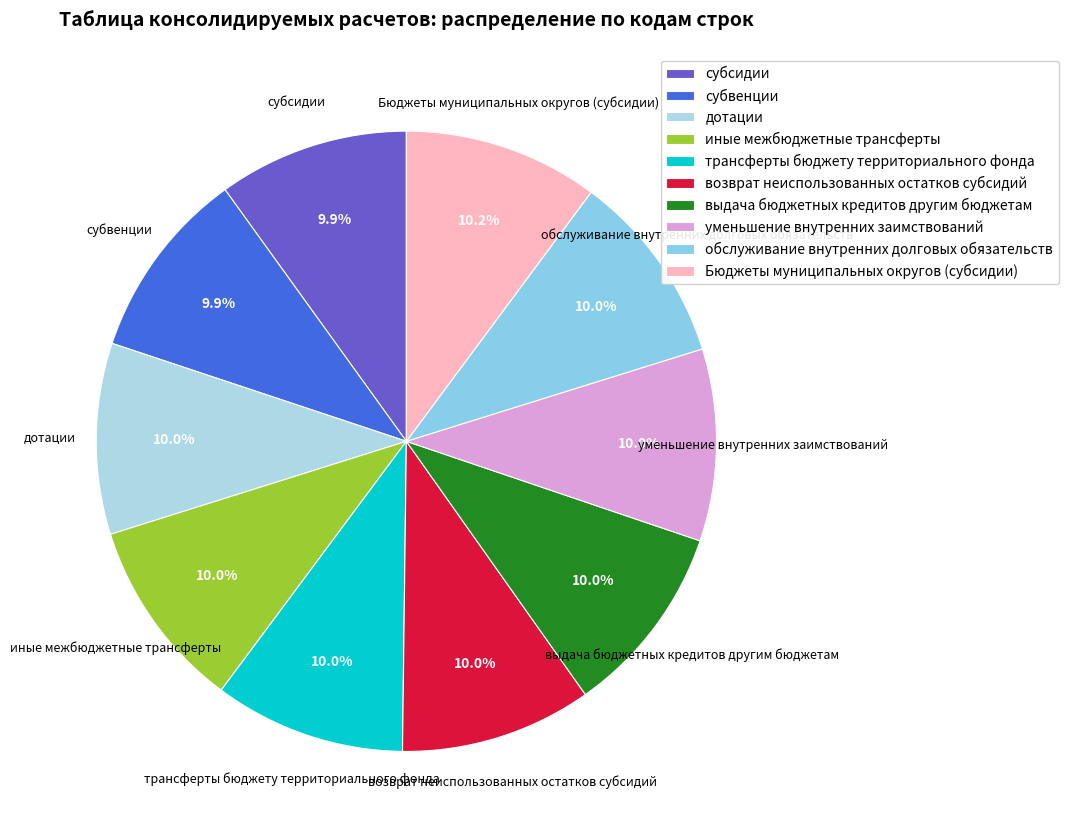

Is there a majority slice in this chart?

No